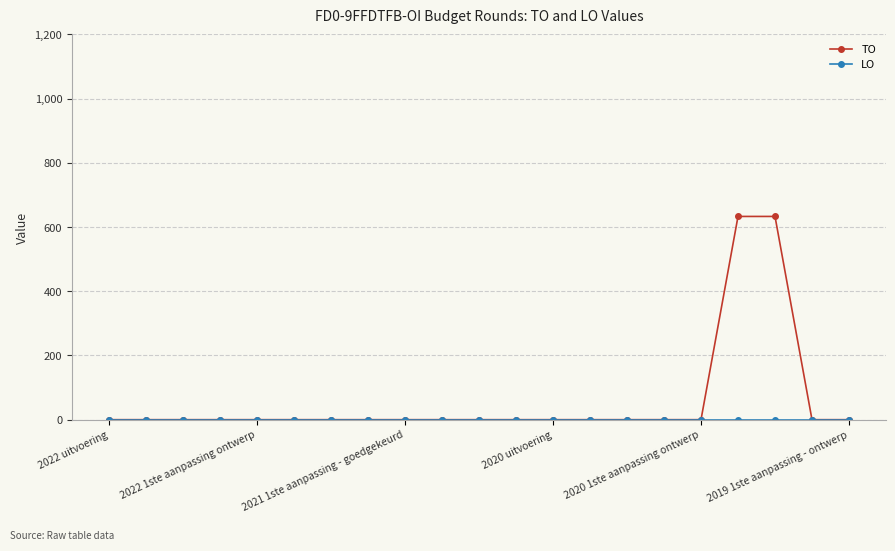

Which series has the largest total across all categories?

TO